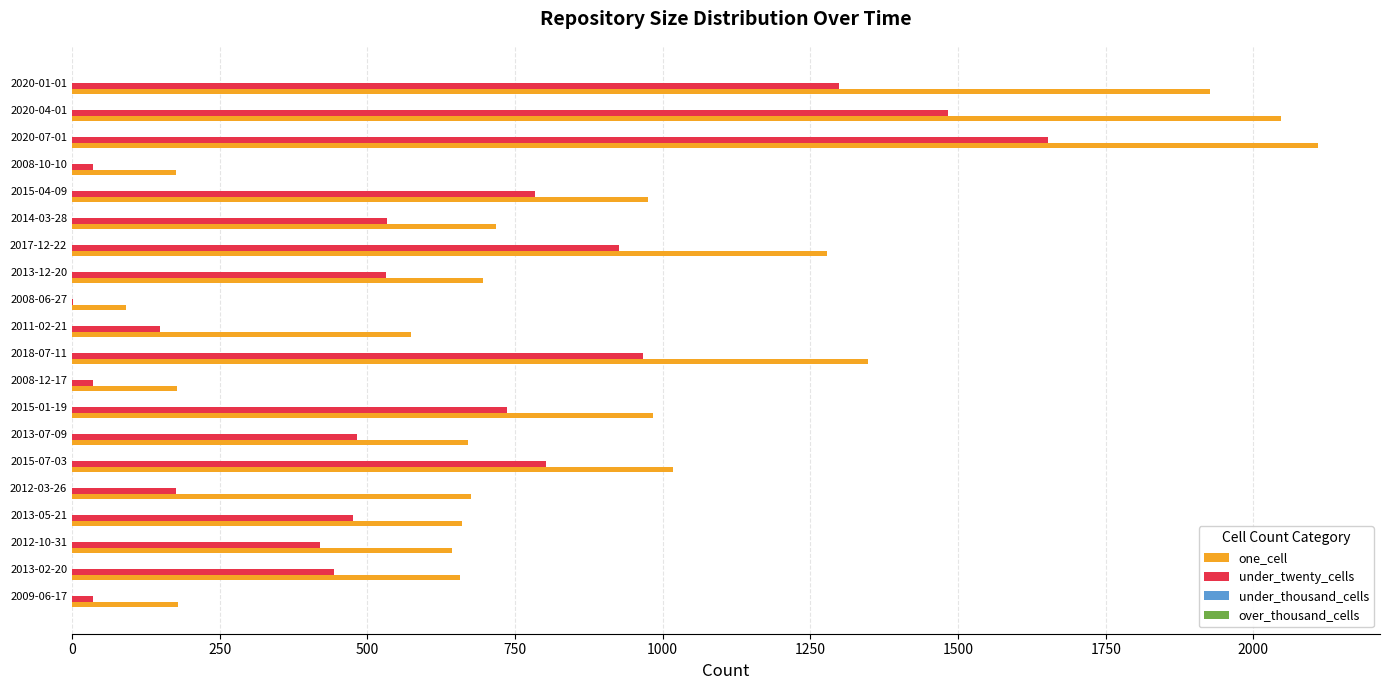

What is the sum of all one_cell values?

17600